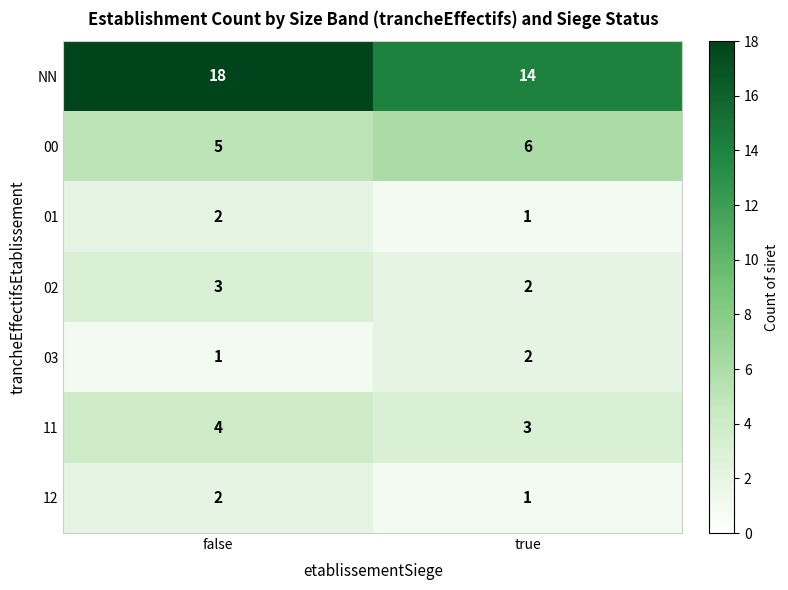

Which series has the widest spread of values?

NN